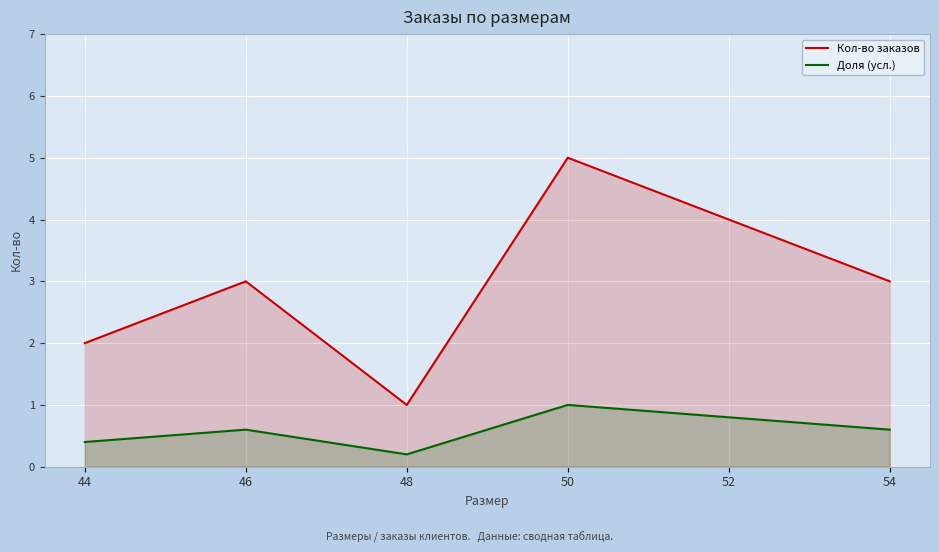

In Доля (усл.), how many points are higher than both neighbors (excluding endpoints)?

2